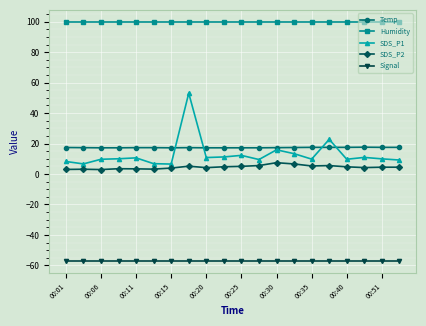

Which series has the largest total across all categories?

Humidity